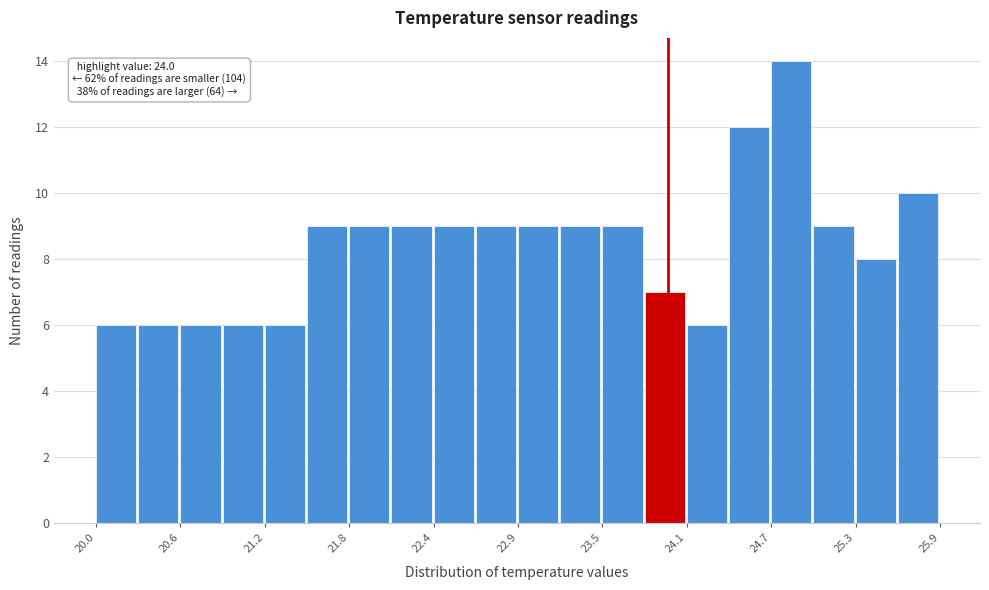

Read against the x-axis, roughly where is the centre of the tallest bar?

24.9